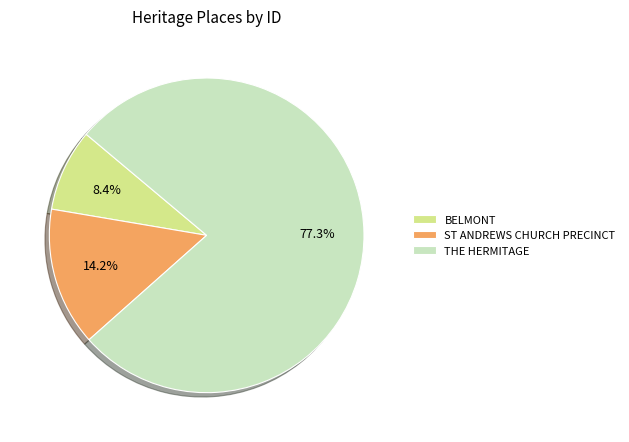

Is it true that THE HERMITAGE is 91% of the pie?

False